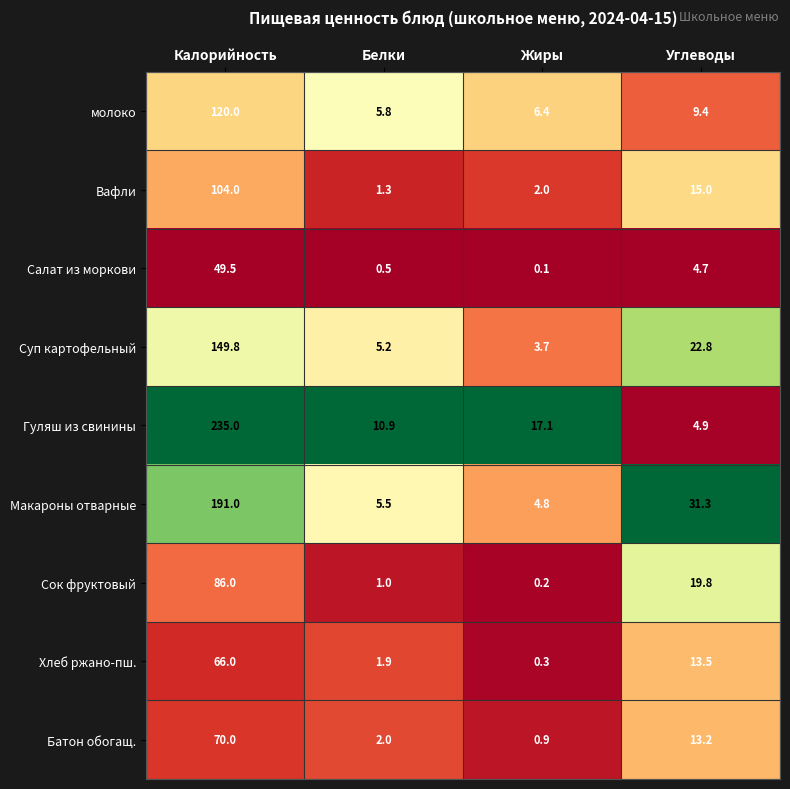

At which label is Гуляш из свинины closest to 119?

Жиры